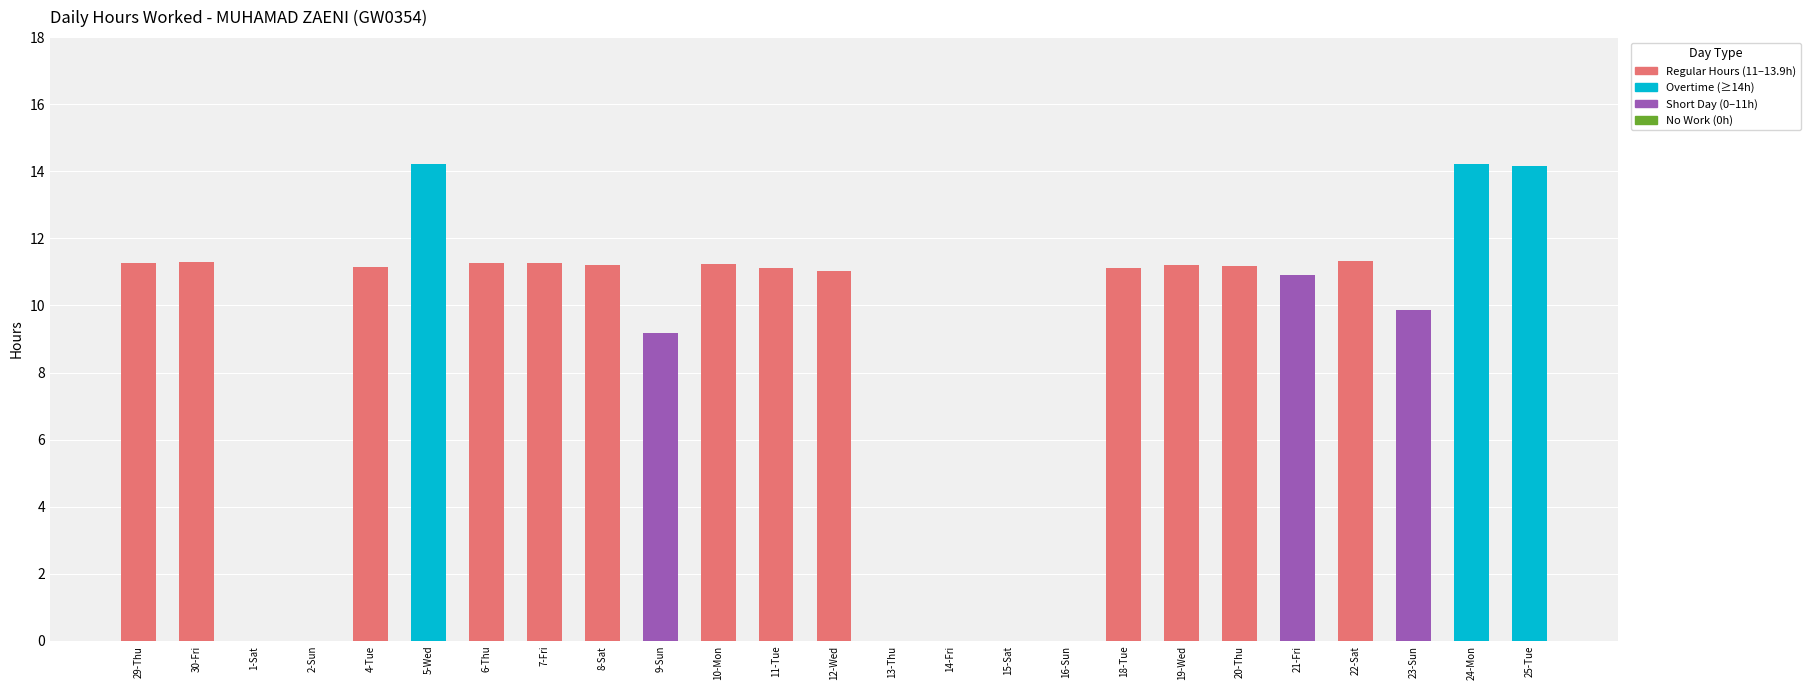

Count the number of data series in this chart.

1